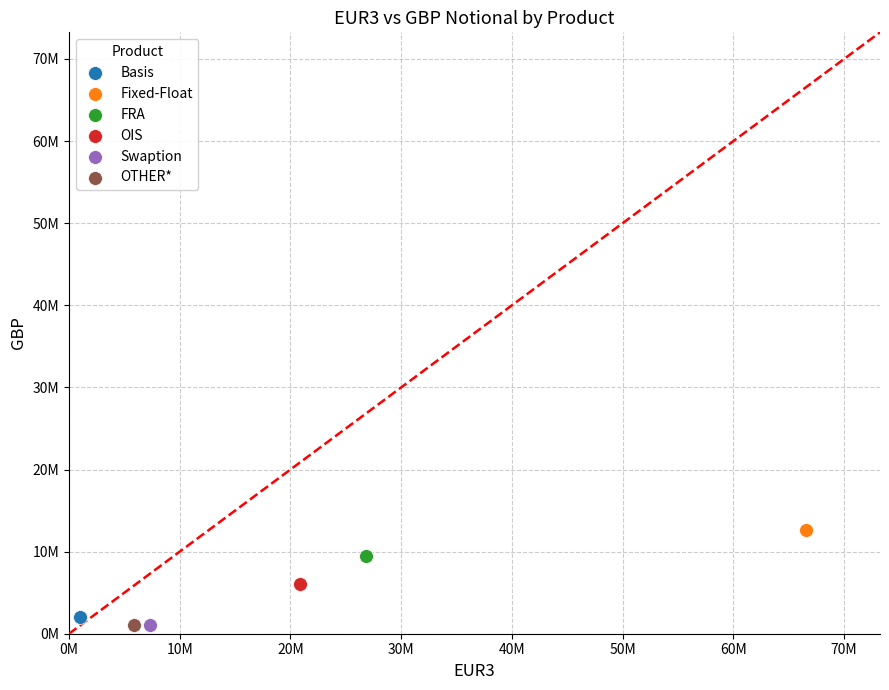

What are all the series names shown in the legend?

Basis, Fixed-Float, FRA, OIS, Swaption, OTHER*